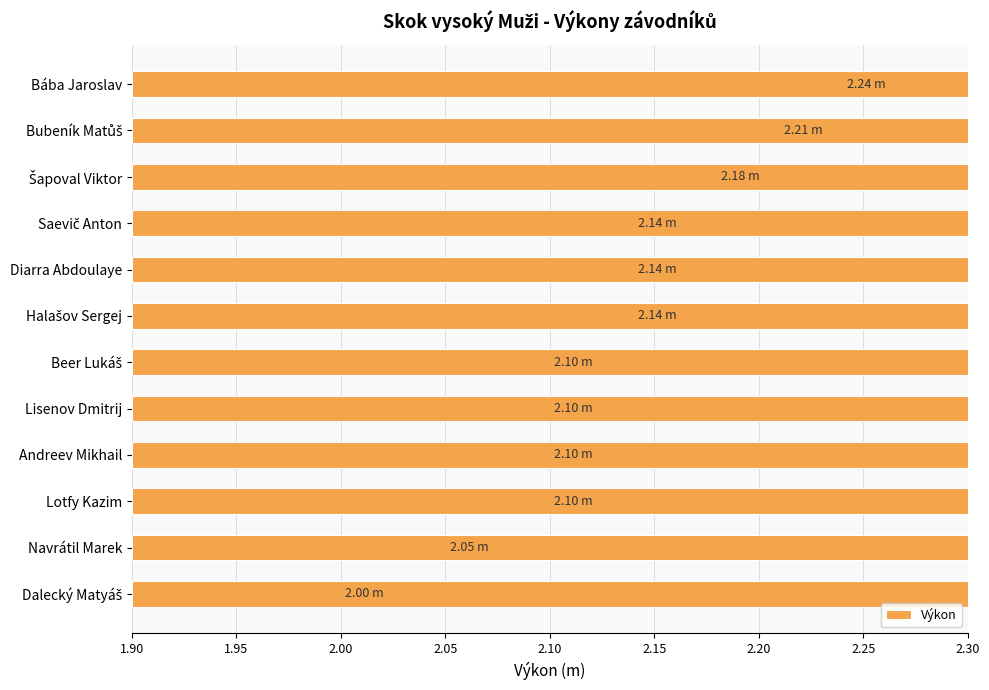

How many bars are there in total?

12